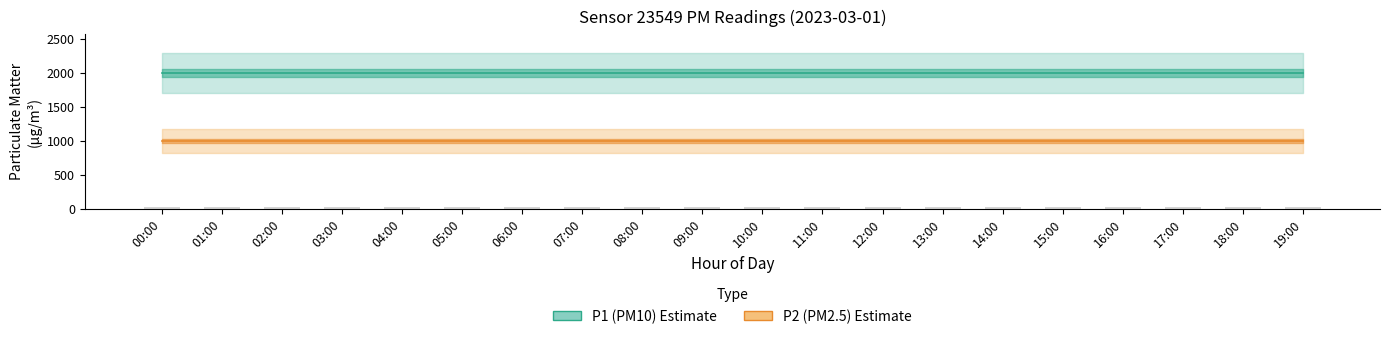

Rank the categories by P2 (PM2.5) value from lowest to highest.

00:00, 01:00, 02:00, 03:00, 04:00, 05:00, 06:00, 07:00, 08:00, 09:00, 10:00, 11:00, 12:00, 13:00, 14:00, 15:00, 16:00, 17:00, 18:00, 19:00